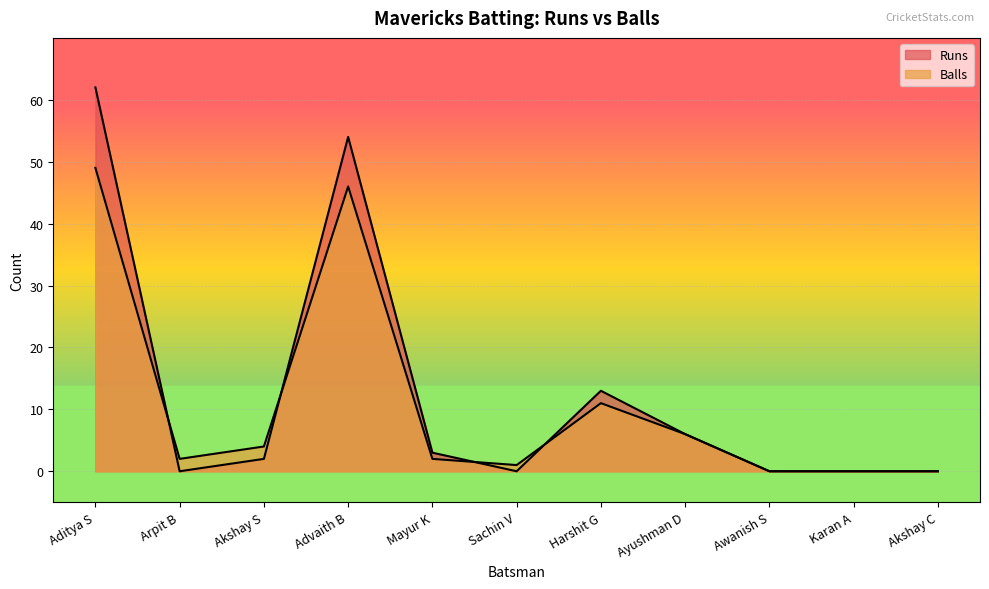

Is the value of Runs at Awanish S greater than the value of Balls at Karan A?

No